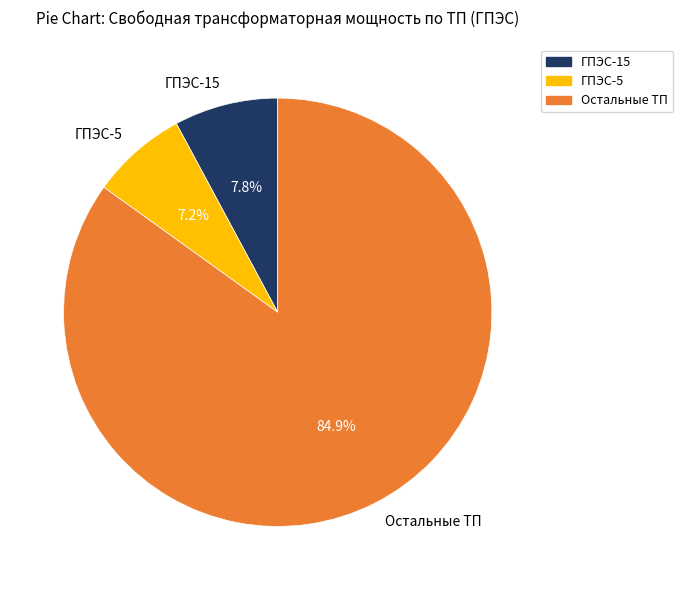

Which slice is the smallest?

ГПЭС-5